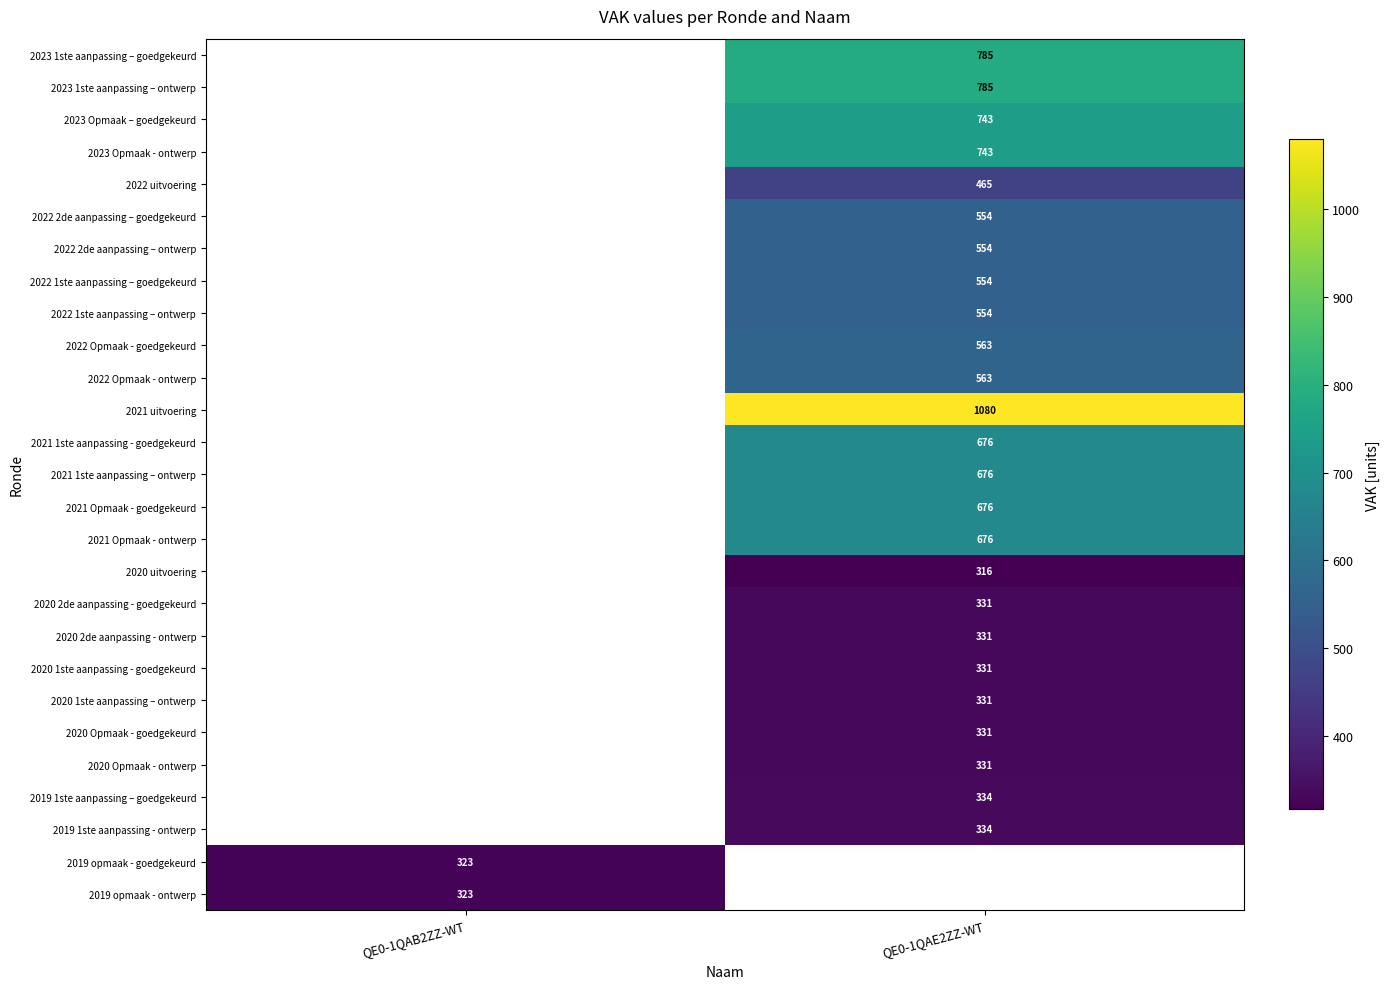

The 2022 uitvoering series shows 465.0 at QE0-1QAE2ZZ-WT. True or false?

True